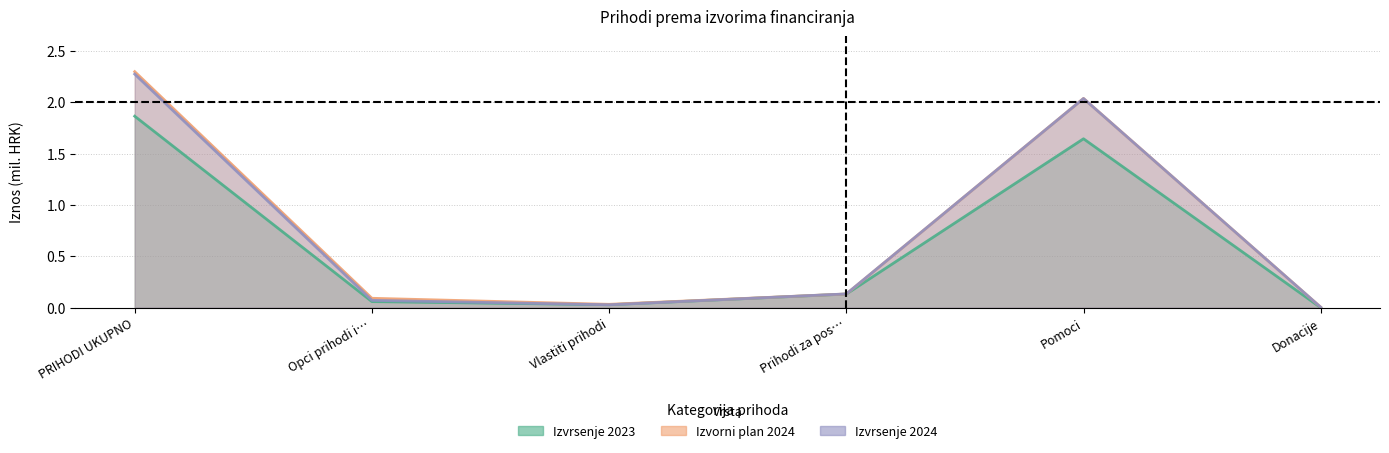

True or false: Izvorni plan 2024 and Izvrsenje 2024 intersect in this chart.

True